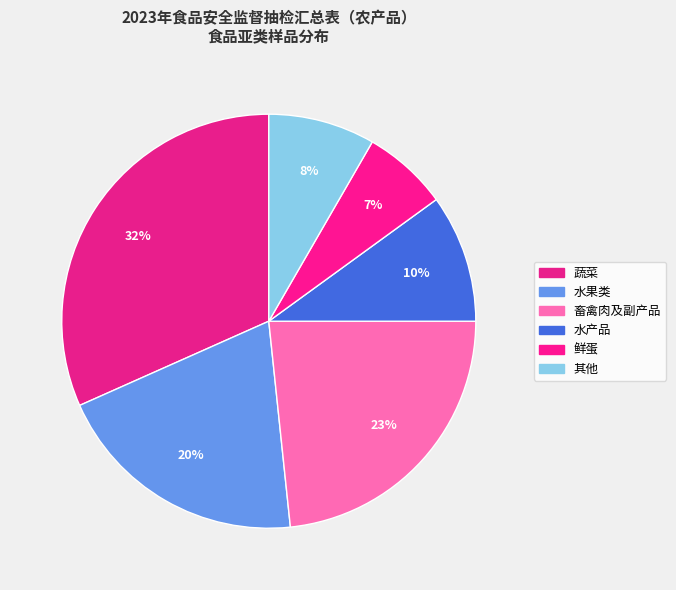

How many slices are in this pie chart?

6